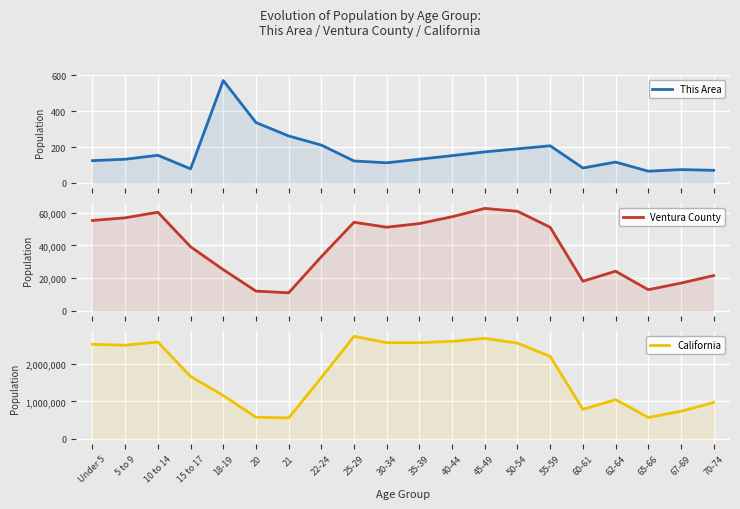

What is the difference between the California values at 15 to 17 and 21?

1111163